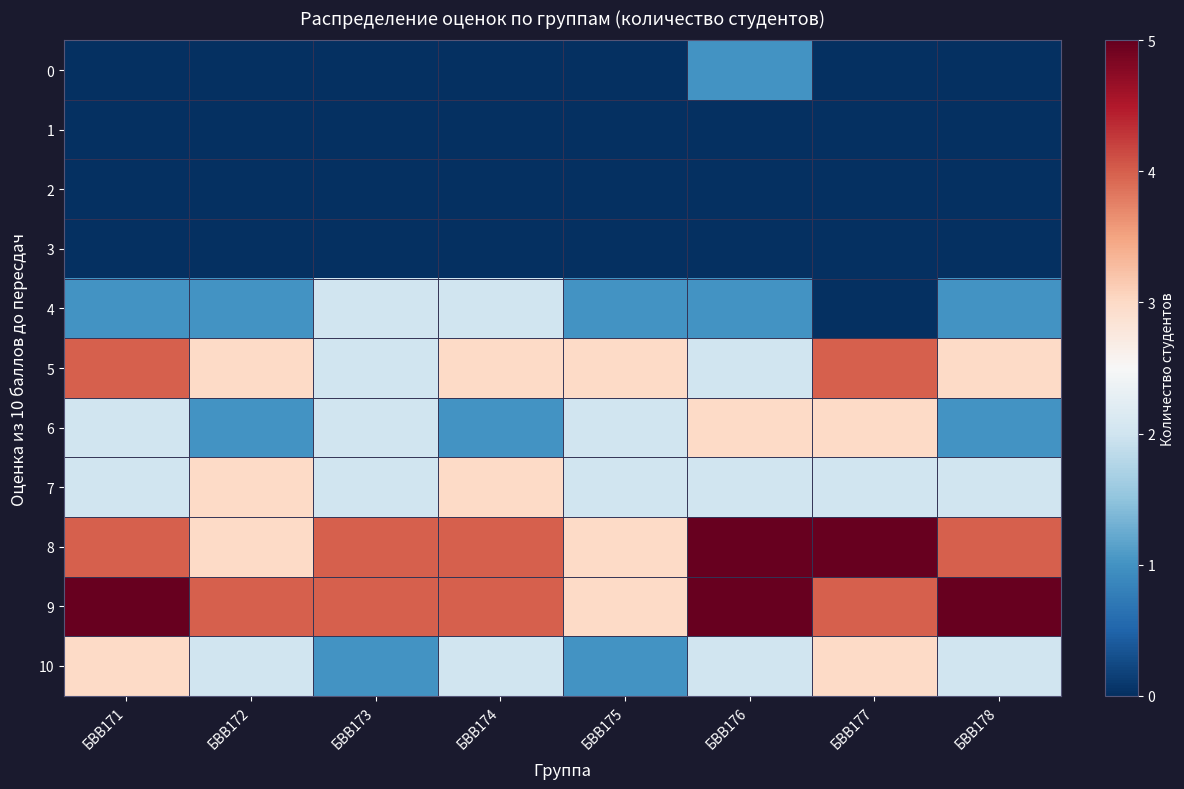

Which label corresponds to the smallest value in the chart?

БВВ171